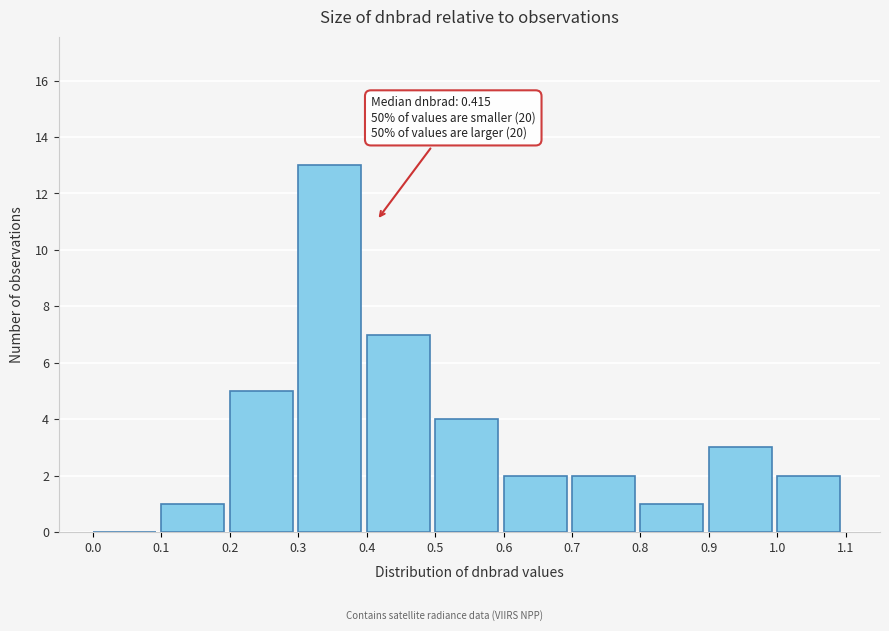

Over which range of the x-axis is the bar tallest?

0.3 to 0.4